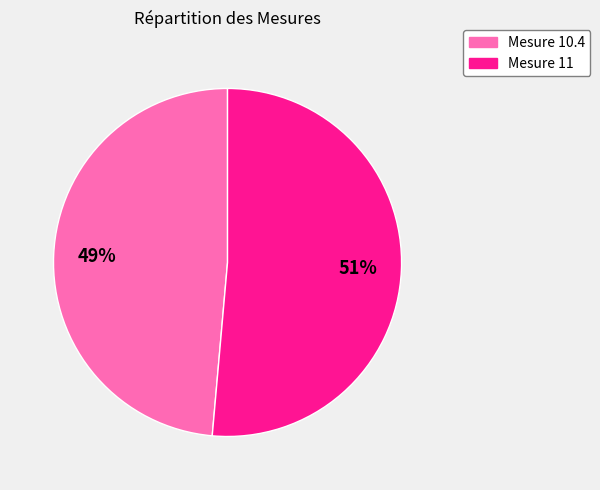

Which slice is the largest?

Mesure 11